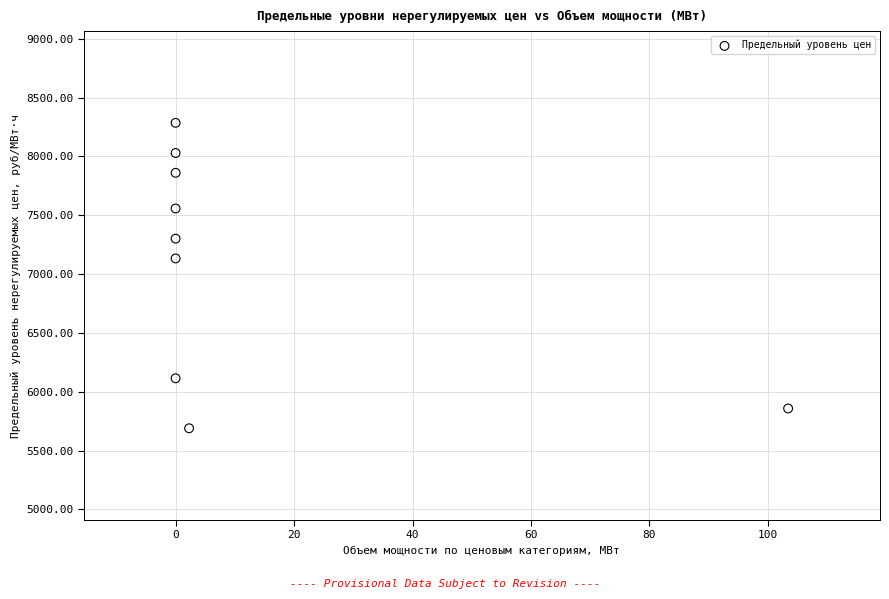

What is the range of X values (max minus min)?

103.4